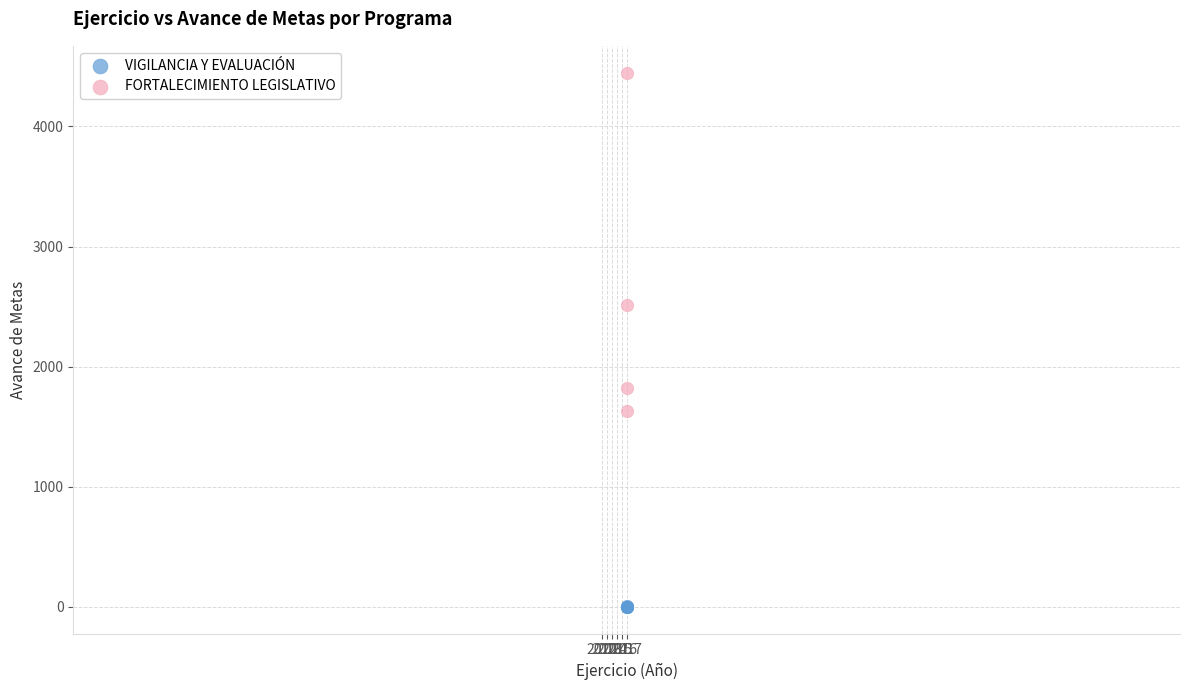

Which series contains the highest Y value?

FORTALECIMIENTO LEGISLATIVO